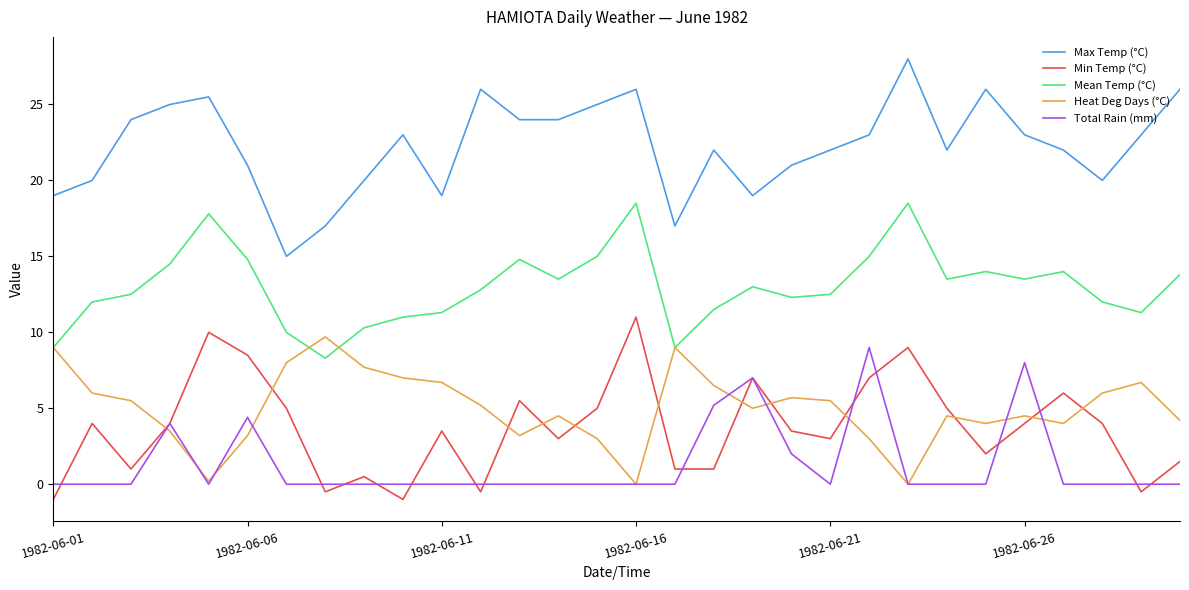

True or false: Total Rain (mm) and Max Temp (°C) cross at least once.

False